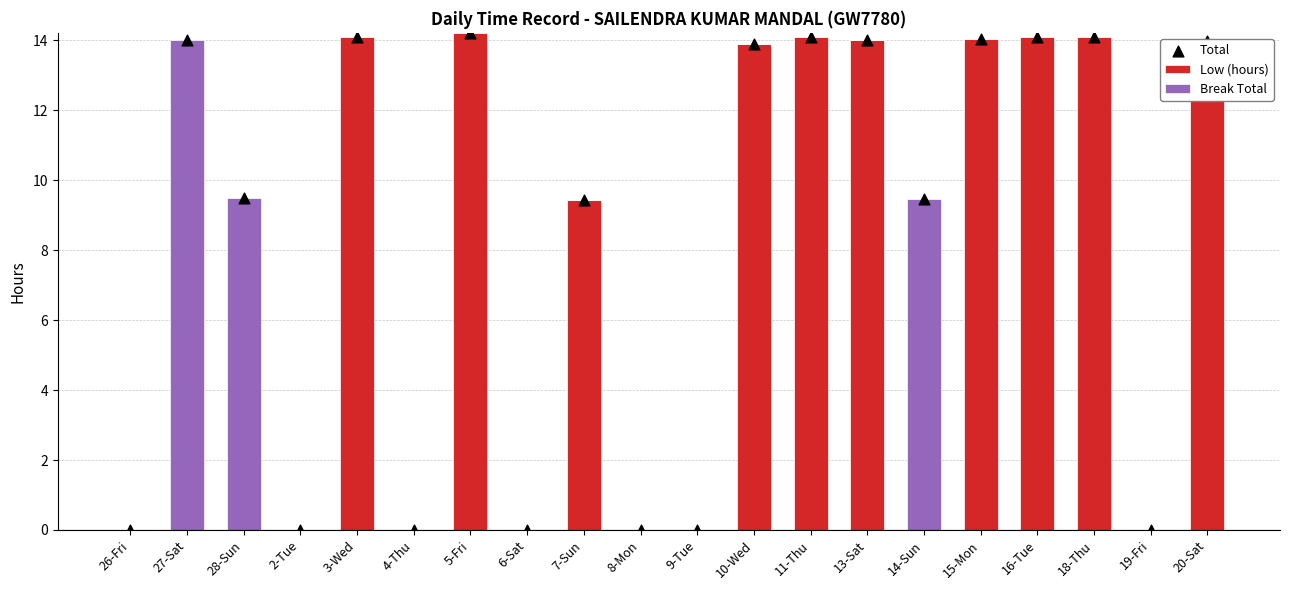

Which series has the largest total across all categories?

Total